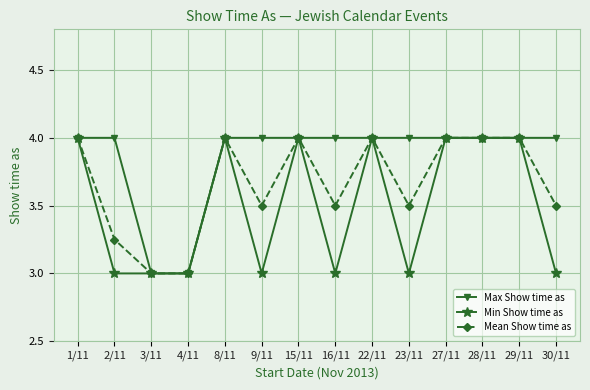

Is it true that Min Show time as equals 4.0 at 1/11?

True